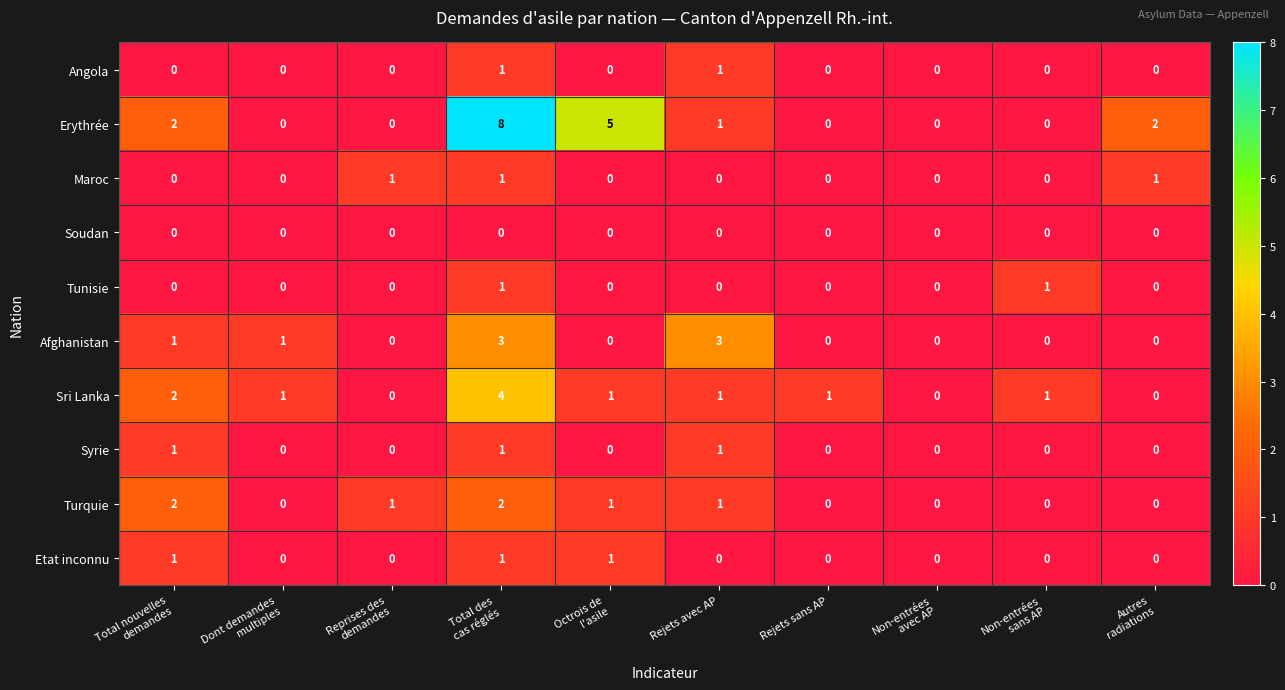

Which series has the largest range (max minus min)?

Erythrée